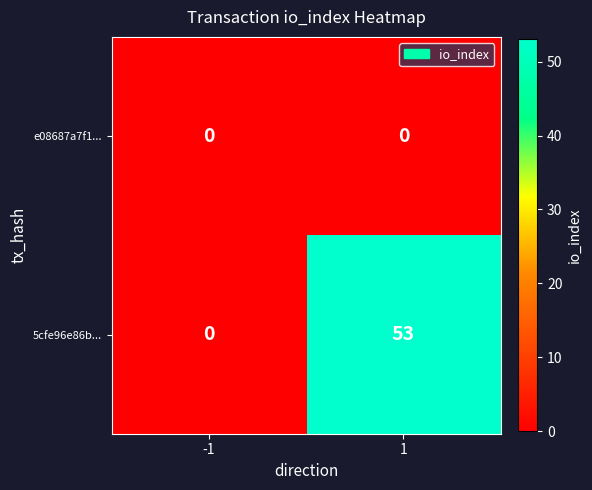

How many categories are shown in the chart?

2